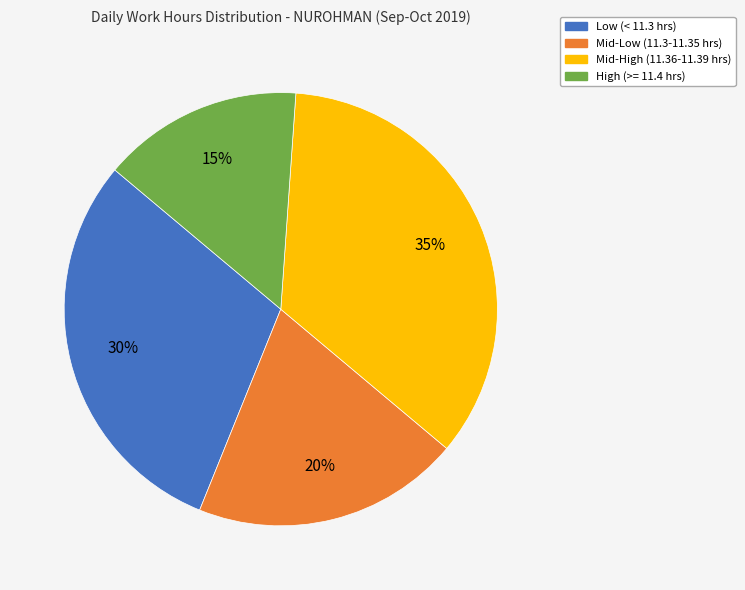

Is there any slice that represents more than half of the pie?

No